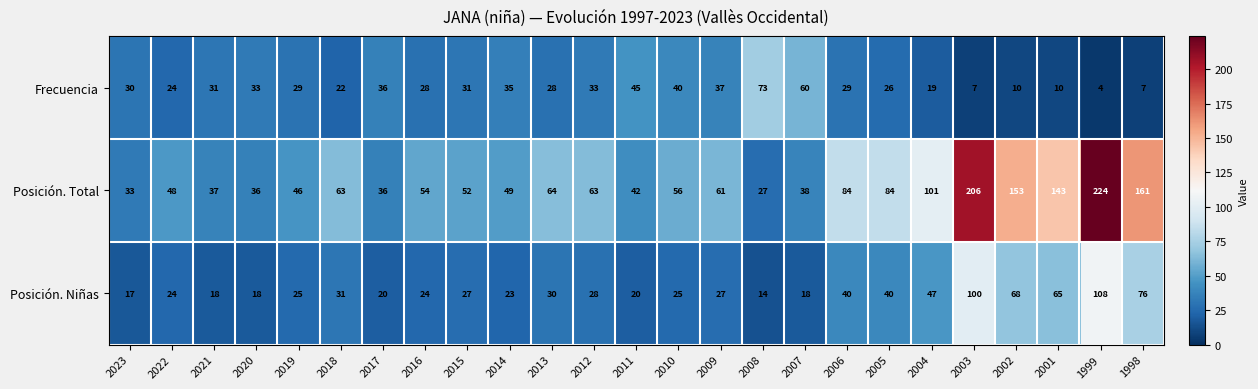

What is the spread (max minus min) of values at 2019?

21